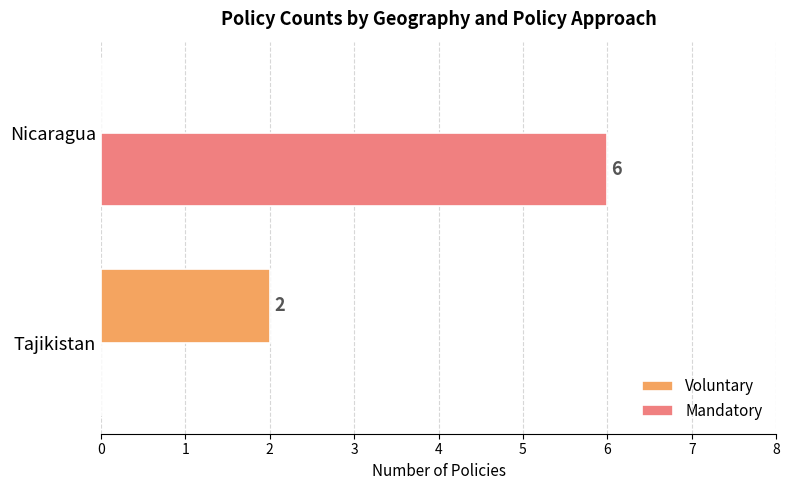

Which series has the largest total across all categories?

Mandatory